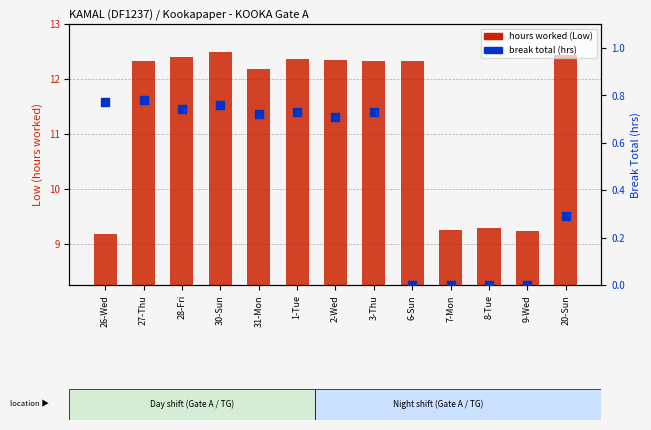

At which category is the sum across all series the highest?

30-Sun